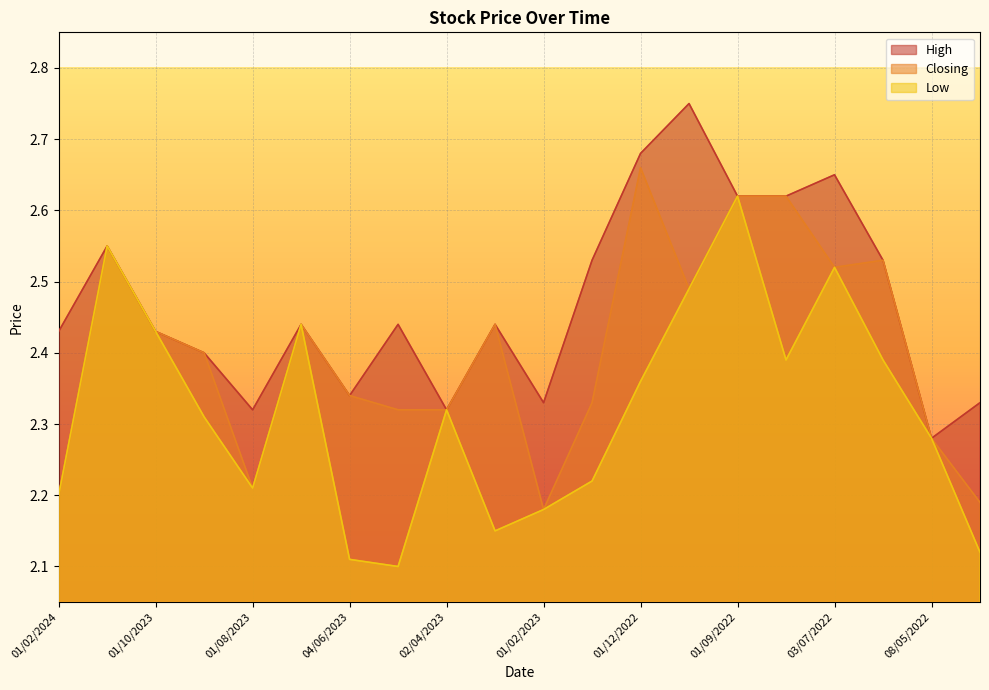

Which label corresponds to the largest value in the chart?

01/11/2022